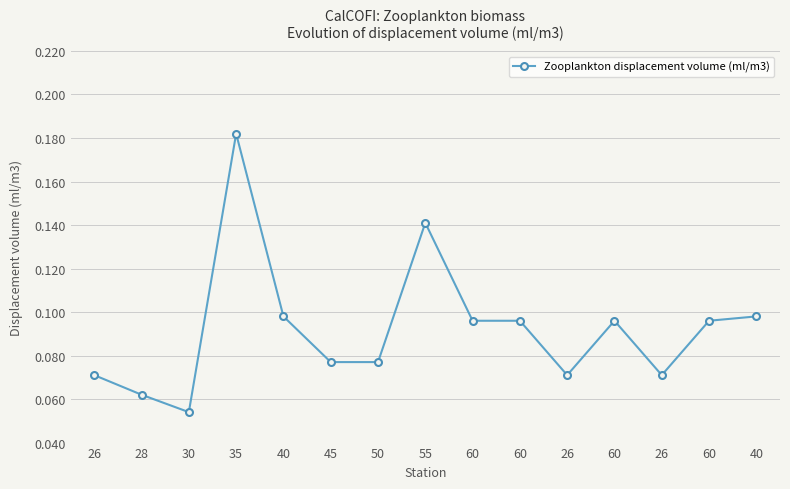

Is it true that the value at 60 is 0.1?

True